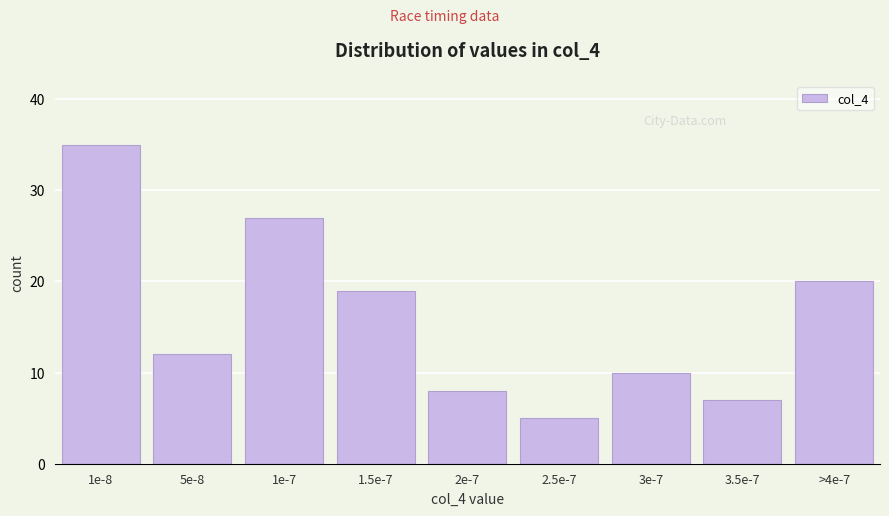

Reading left to right, extract all data points from this chart.

1e-8=35	5e-8=12	1e-7=27	1.5e-7=19	2e-7=8	2.5e-7=5	3e-7=10	3.5e-7=7	>4e-7=20